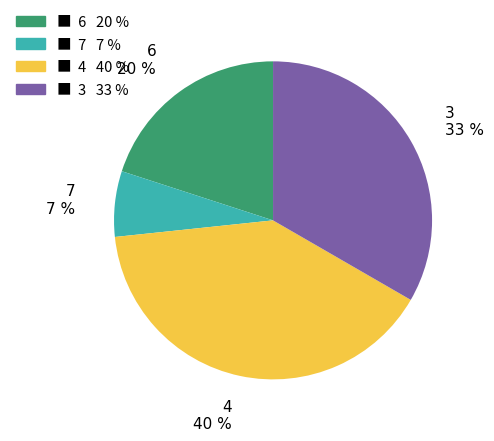

To the nearest percent, what is the difference between the largest and smallest slice percentages?

33%